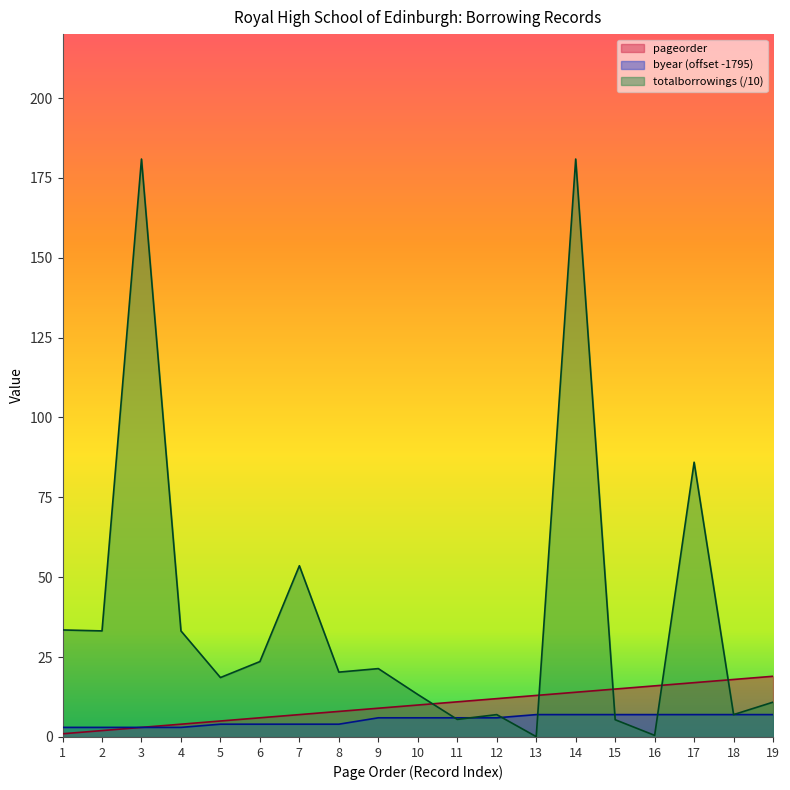

How many lines are shown in the chart?

3